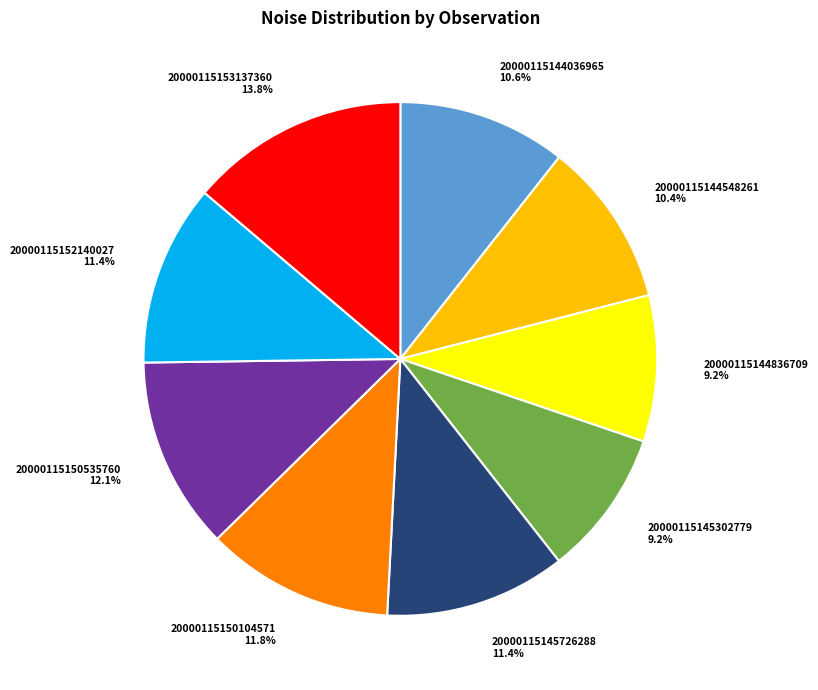

The 20000115144036965 slice represents 5% of the pie. True or false?

False